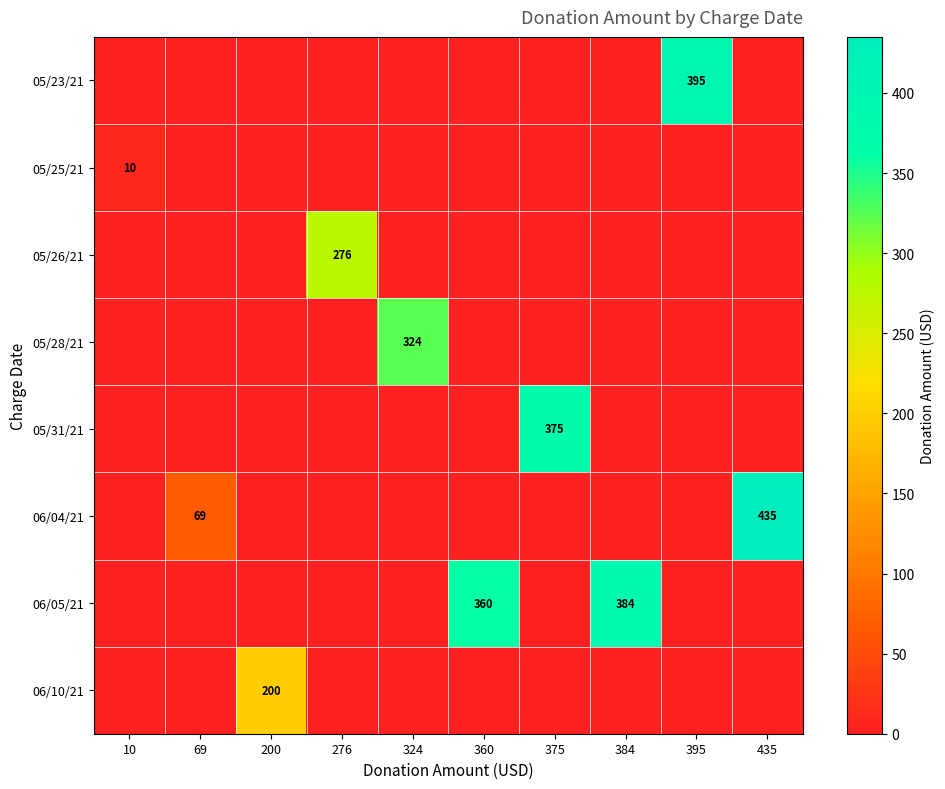

The value of 05/23/21 at 395 is 395. True or false?

True